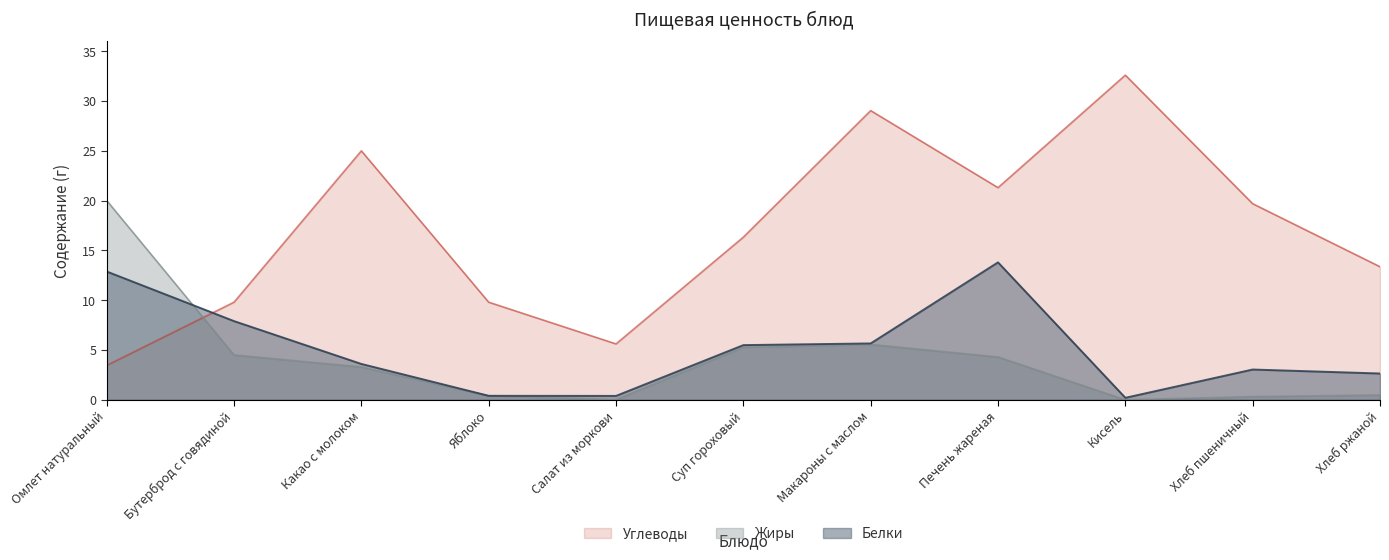

Which category has the highest value across all series?

Кисель